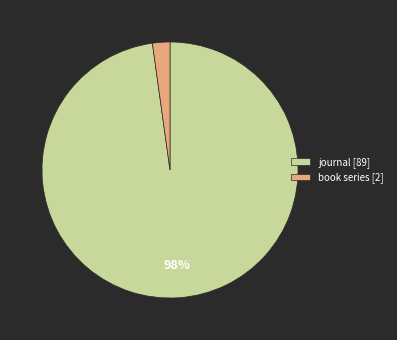

What is the majority slice?

journal